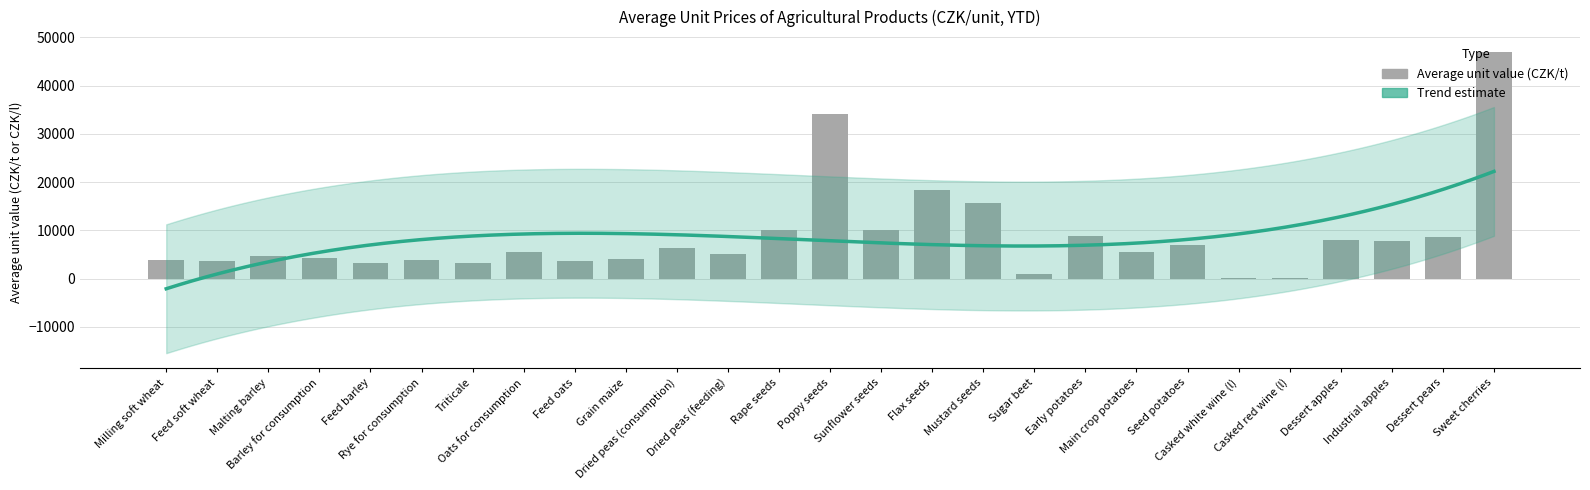

Reading left to right, extract all data points from this chart.

Milling soft wheat=3805	Feed soft wheat=3616	Malting barley=4670	Barley for consumption=4190	Feed barley=3323	Rye for consumption=3897	Triticale=3296	Oats for consumption=5622	Feed oats=3648	Grain maize=4040	Dried peas (consumption)=6435	Dried peas (feeding)=5058	Rape seeds=10164	Poppy seeds=34092	Sunflower seeds=9993	Flax seeds=18287	Mustard seeds=15623	Sugar beet=882	Early potatoes=8739	Main crop potatoes=5445	Seed potatoes=7002	Casked white wine (l)=50	Casked red wine (l)=48	Dessert apples=7940	Industrial apples=7773	Dessert pears=8699	Sweet cherries=46913